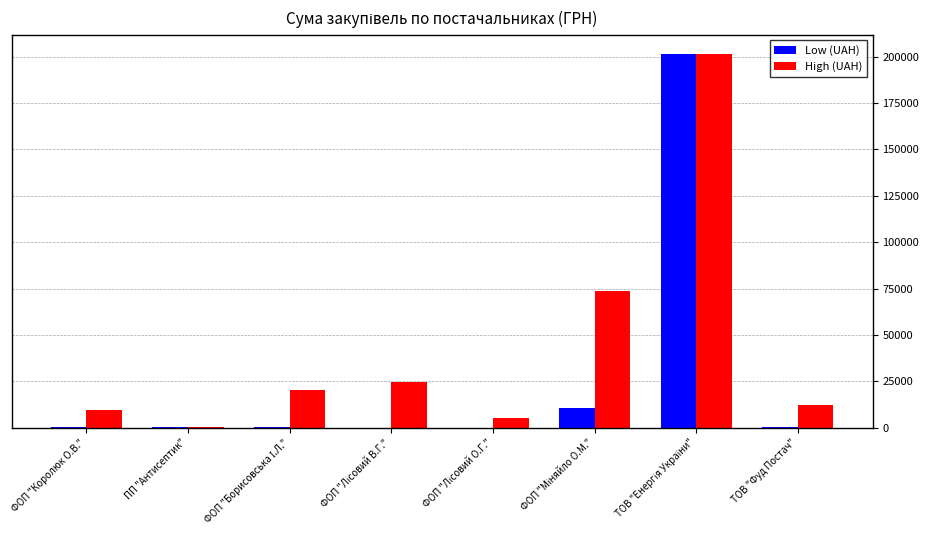

How many groups of bars are there?

8